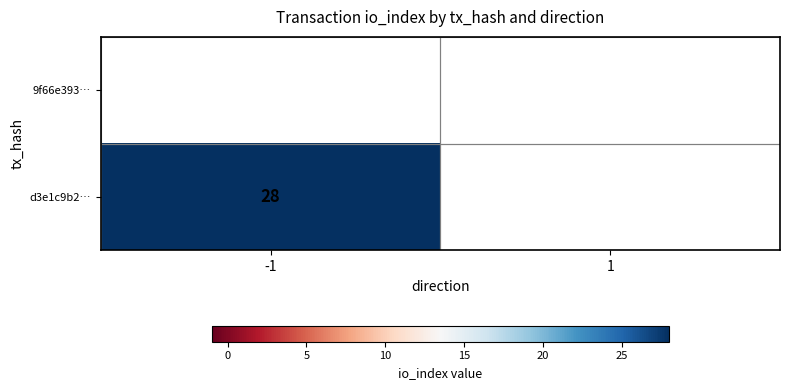

True or false: d3e1c9b2… has a value of 28 at -1.

True